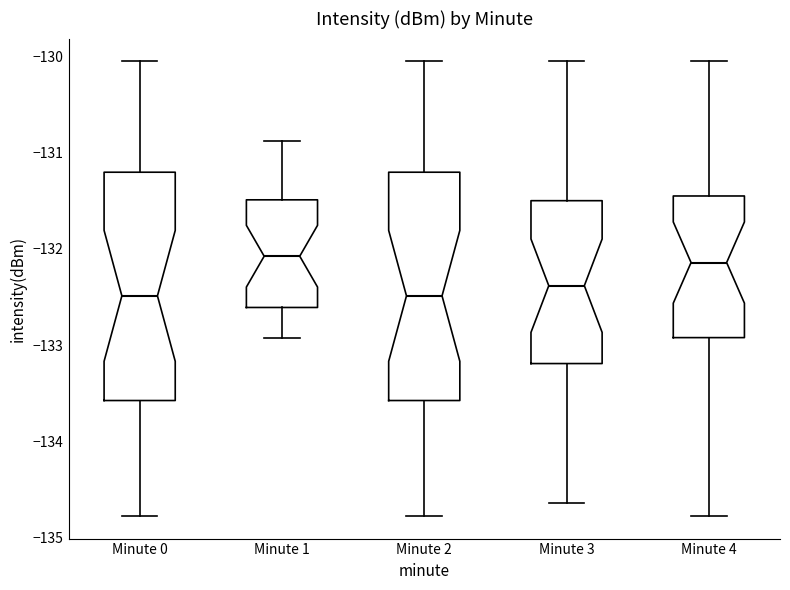

Where is the upper edge of the box for Minute 4 on the y-axis? The values are not printed on the chart, so give them approximately, as read against the axis.

-131.4